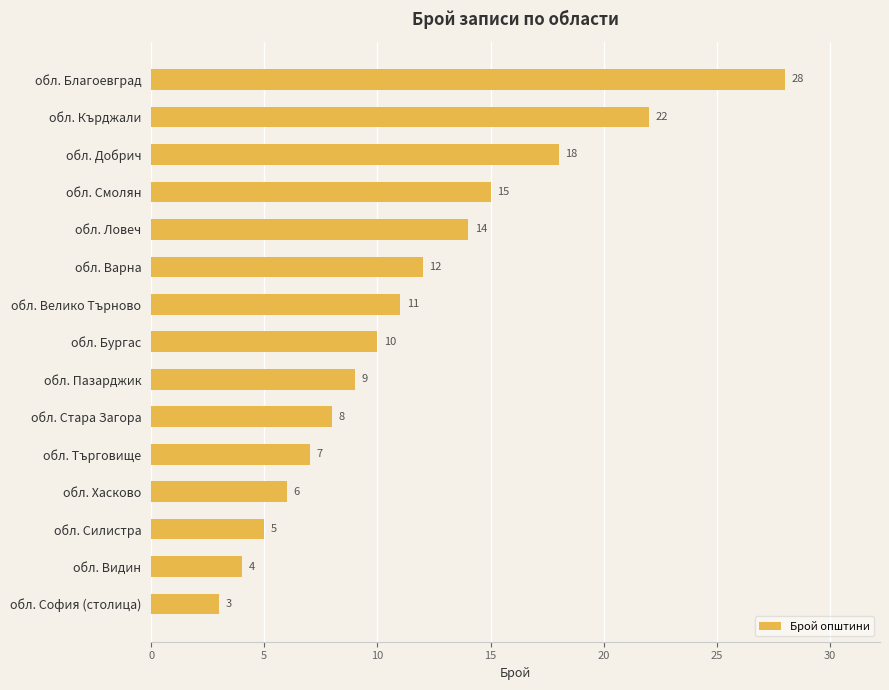

True or false: the data shows 8 at обл. Варна.

False